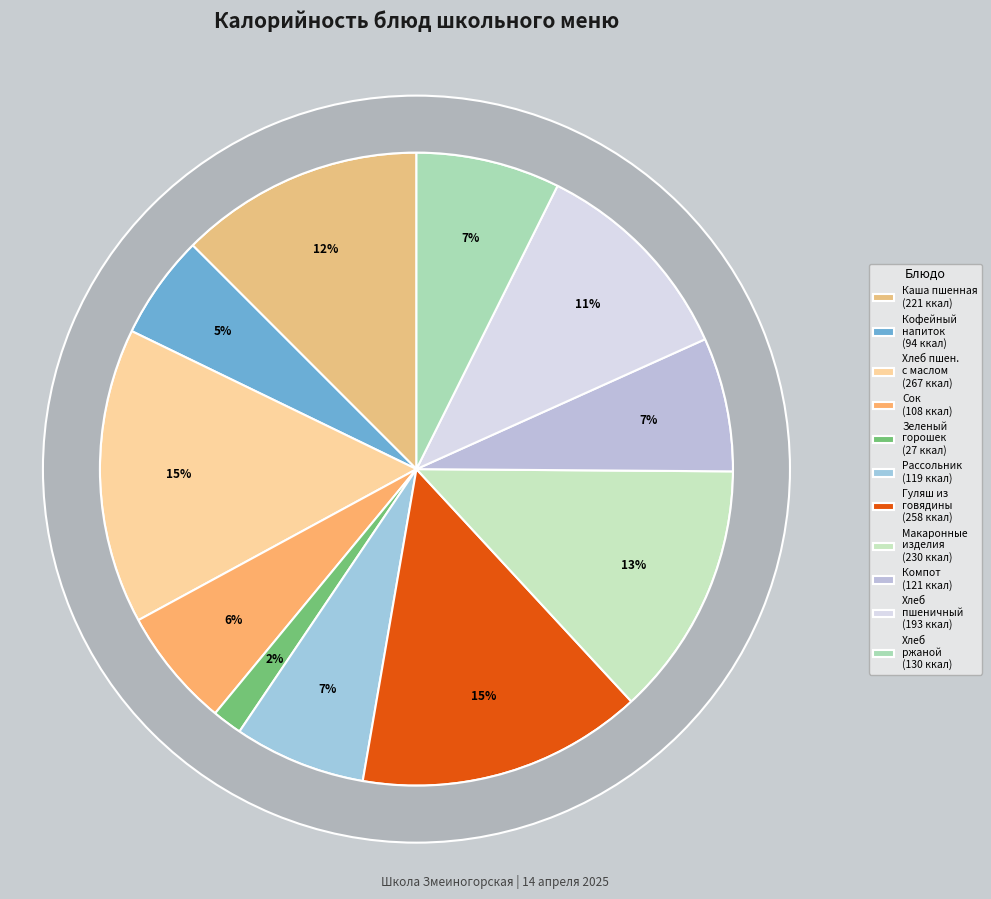

What percentage do хлеб пшеничный and макаронные изделия отварные together represent?

23.9%